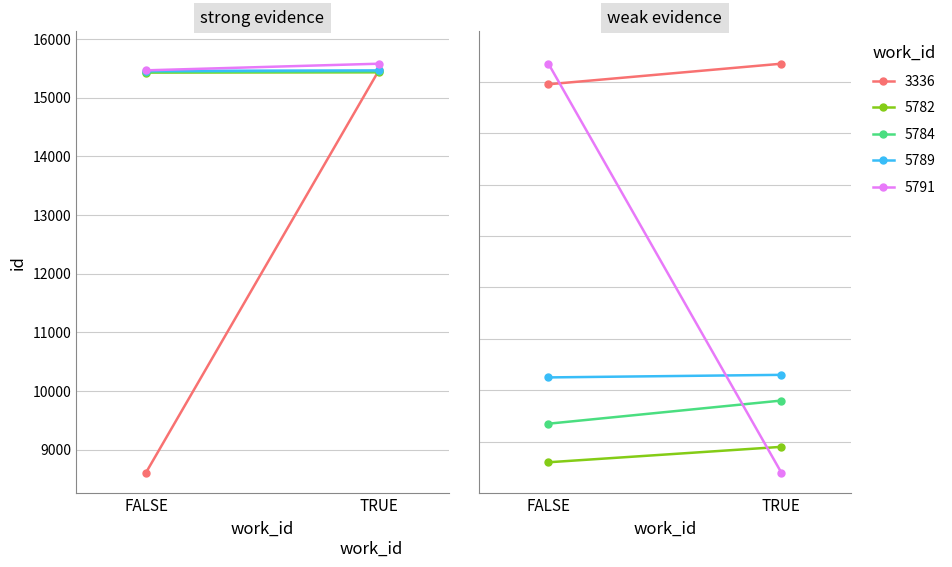

Which has a higher value, 1 or 0?

1